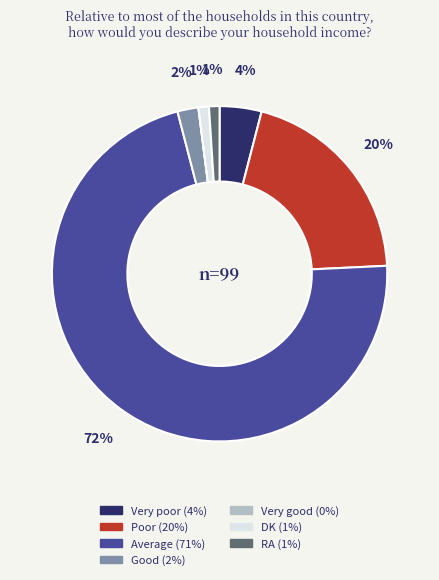

What is the ratio of the value at Poor to the value at RA?

20.0